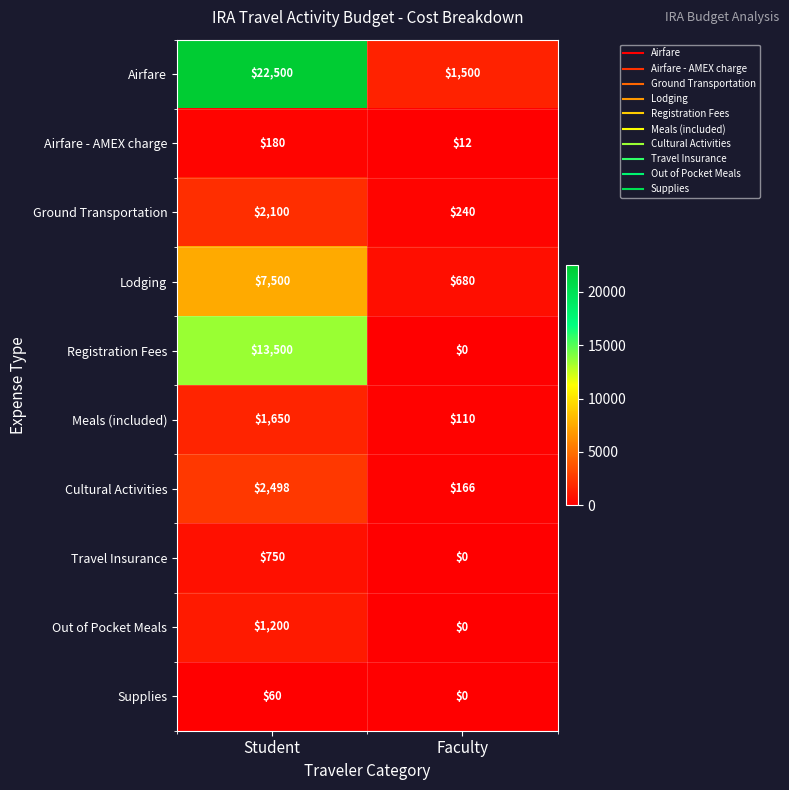

Which series has the largest total across all categories?

Airfare